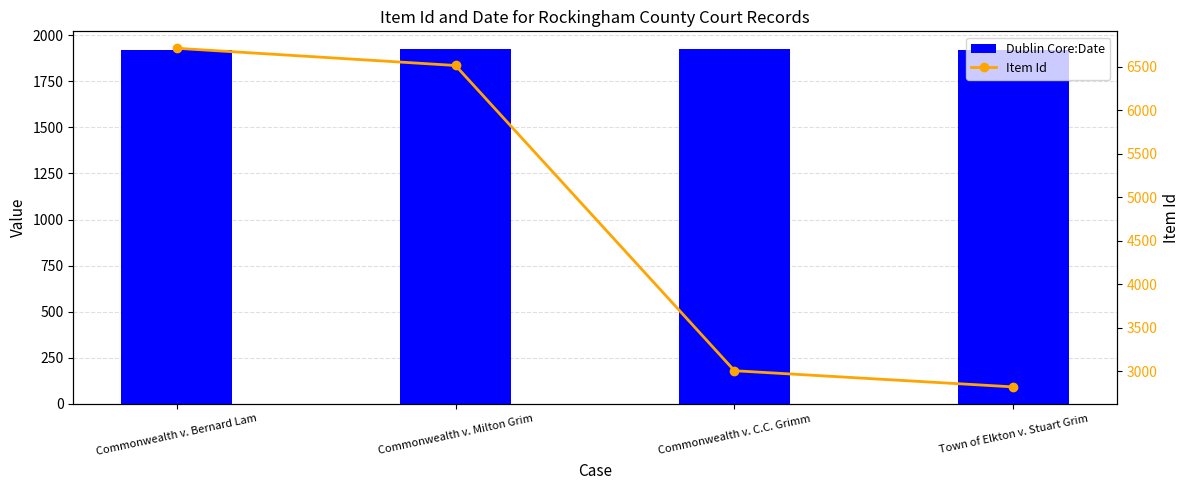

Rank the series at Town of Elkton v. Stuart Grim from highest to lowest value.

Item Id, Dublin Core:Date